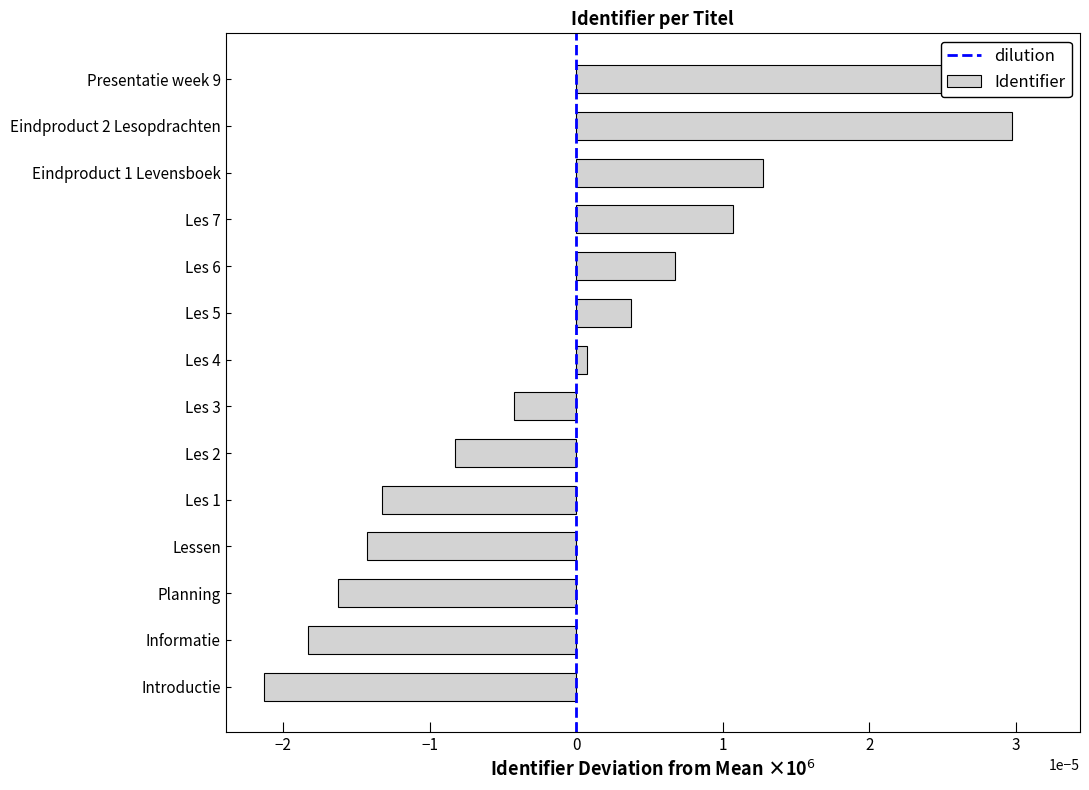

How many values are below 0?

7